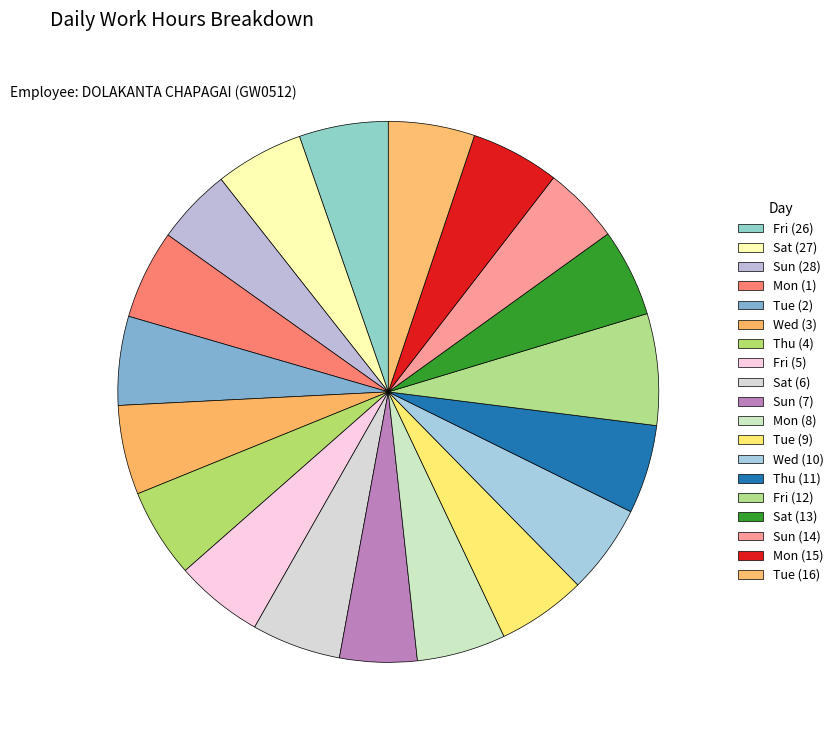

What is the smallest slice in the pie chart?

Sun (28)